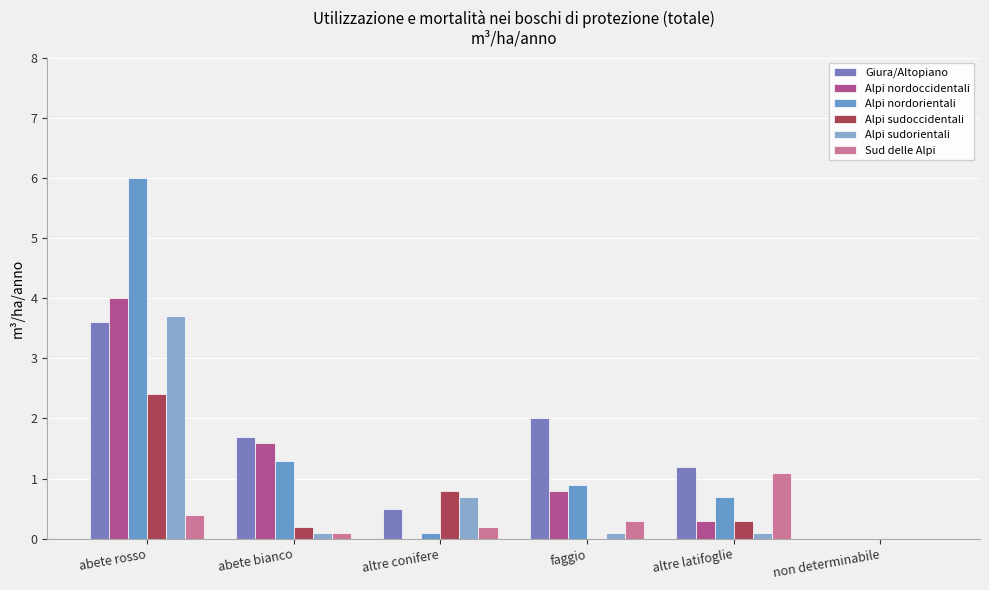

Is it true that Alpi nordorientali equals 8.7 at abete rosso?

False